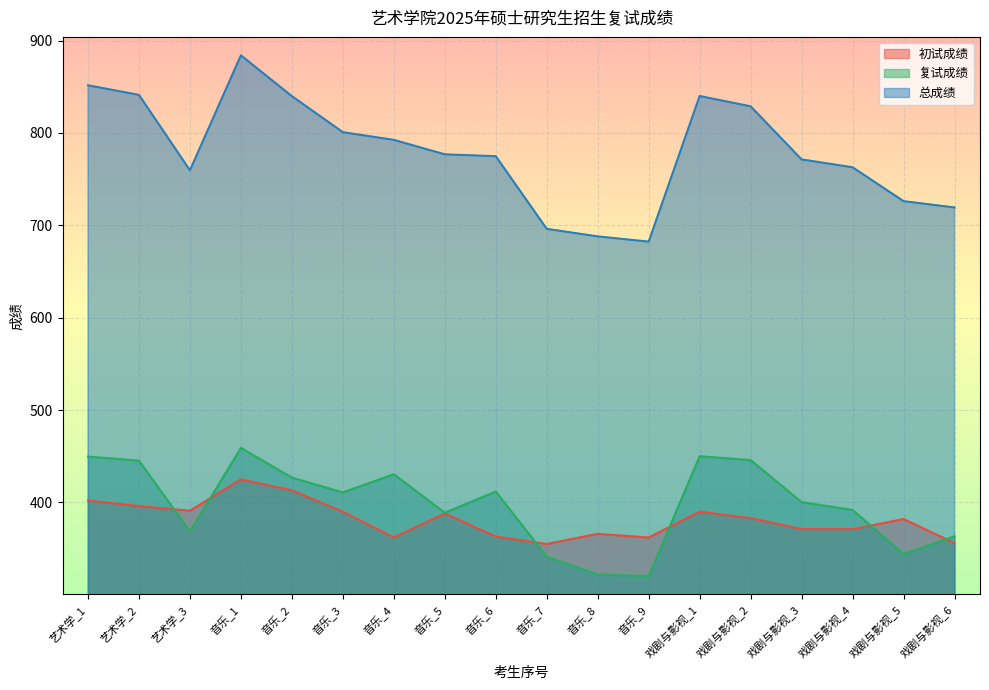

Reading left to right, extract all data points from this chart.

初试成绩: 402.0	396.0	391.0	425.0	413.0	390.0	362.0	388.0	363.0	355.0	366.0	362.0	390.0	383.0	371.0	371.0	382.0	356.0
复试成绩: 449.6	445.2	368.6	459.0	426.8	410.8	430.5	388.8	411.8	341.2	322.0	320.3	450.0	445.8	400.3	391.8	344.2	363.3
总成绩: 851.6	841.2	759.6	884.0	839.8	800.8	792.5	776.8	774.8	696.2	688.0	682.3	840.0	828.8	771.3	762.8	726.2	719.3